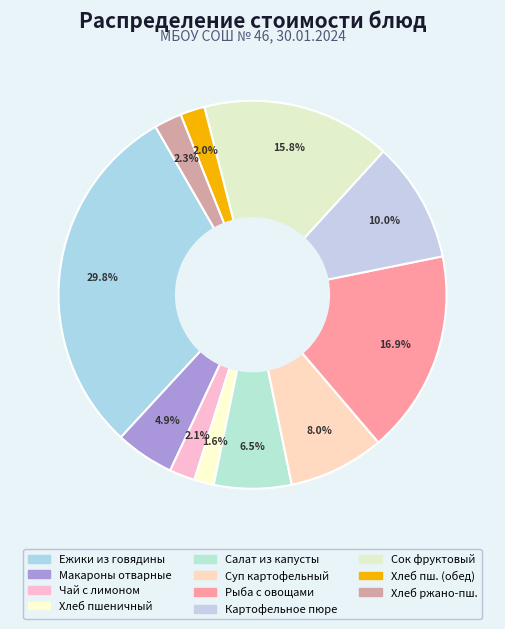

How many slices are in this pie chart?

11